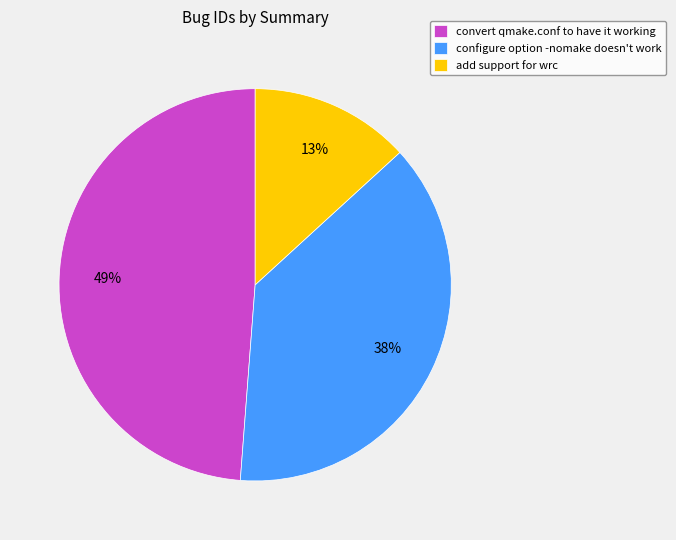

Is there a majority slice in this chart?

No